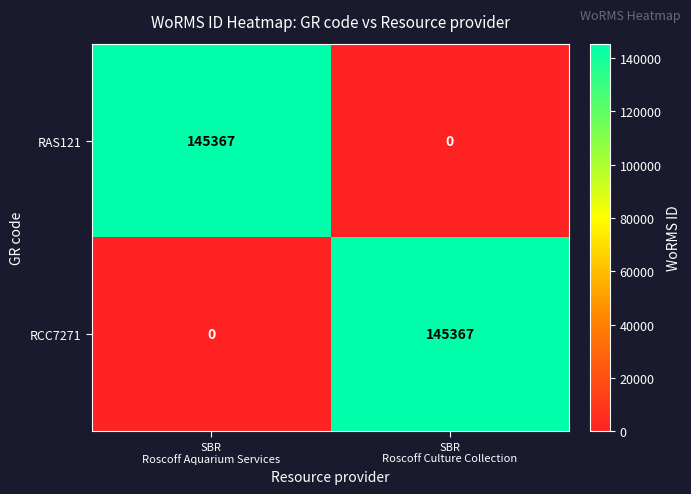

What is the total value across all series at SBR
Roscoff Culture Collection?

145367